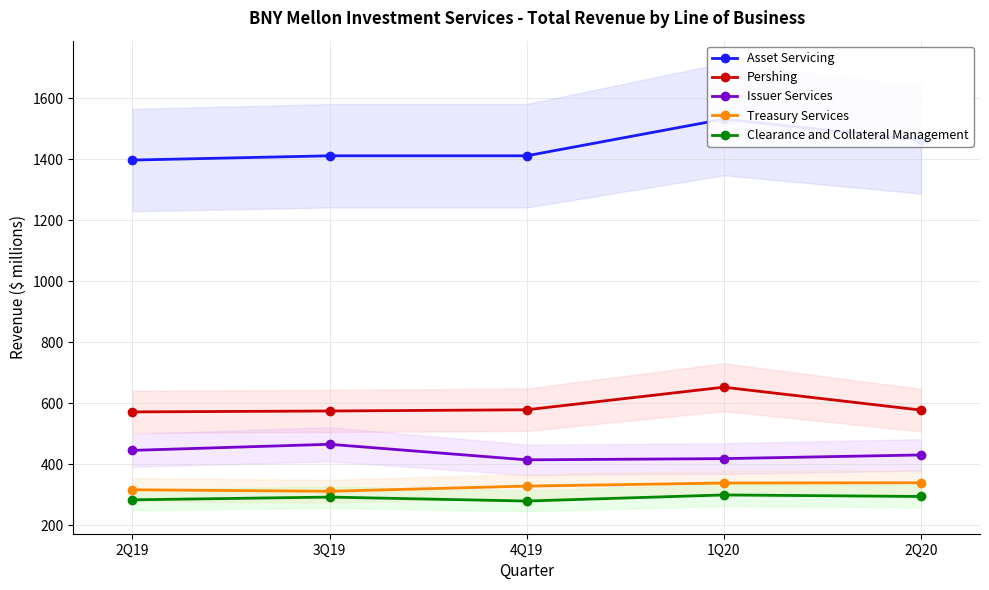

What position from the right is 2Q20?

1